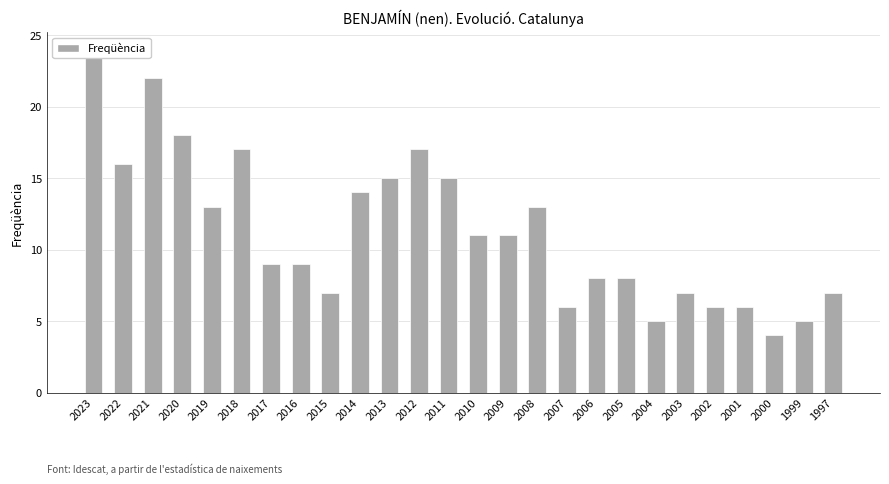

What is the value of the 10th bar from the left?

14